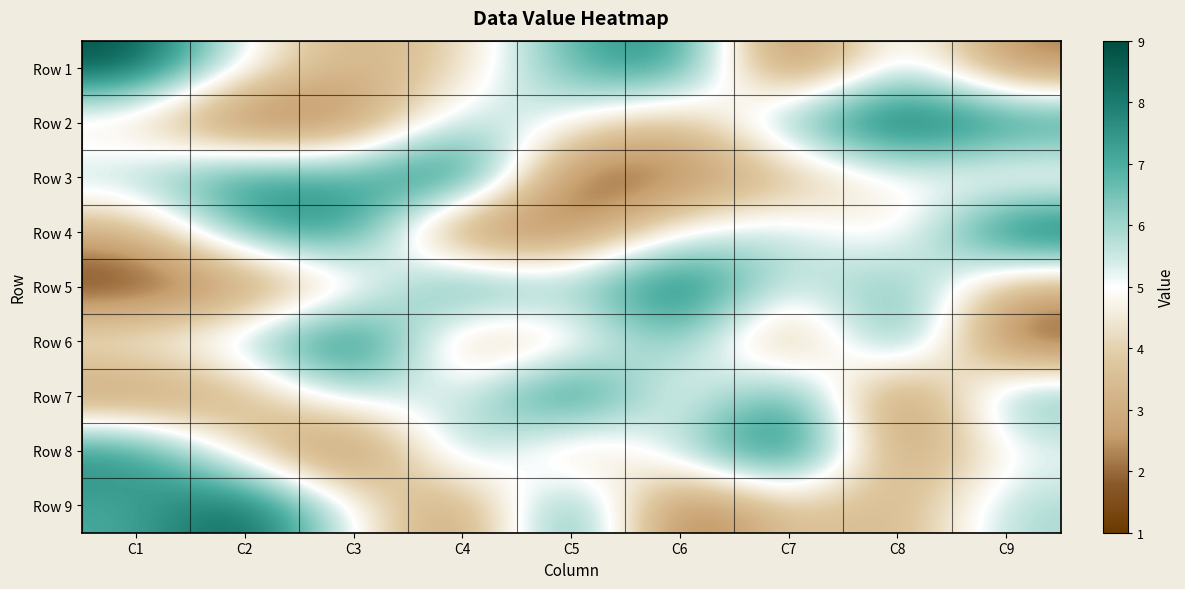

List the series in order of their peak value, highest first.

Row 1, Row 2, Row 3, Row 4, Row 5, Row 6, Row 7, Row 8, Row 9